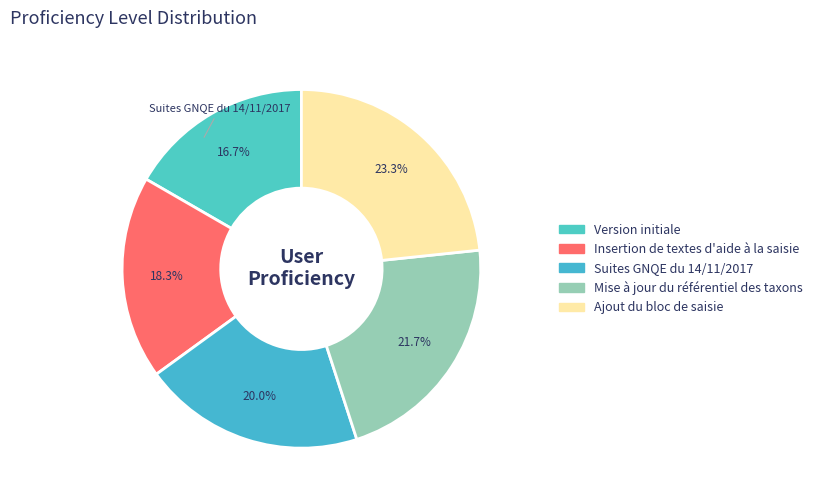

Is Insertion de textes d'aide à la saisie the majority of the pie?

No